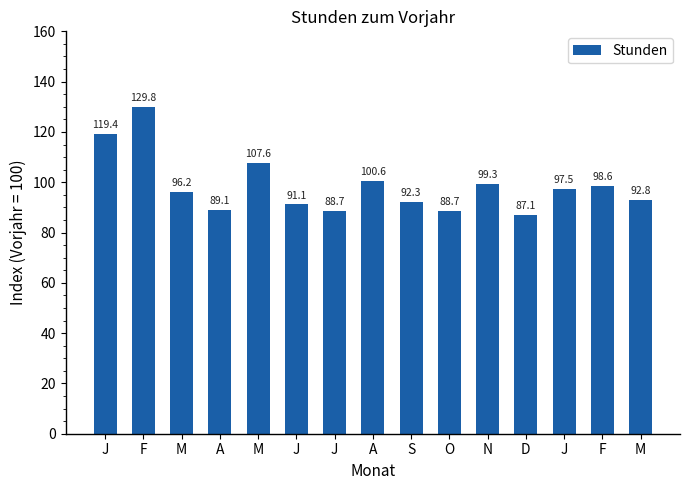

How many data points does each series have?

15